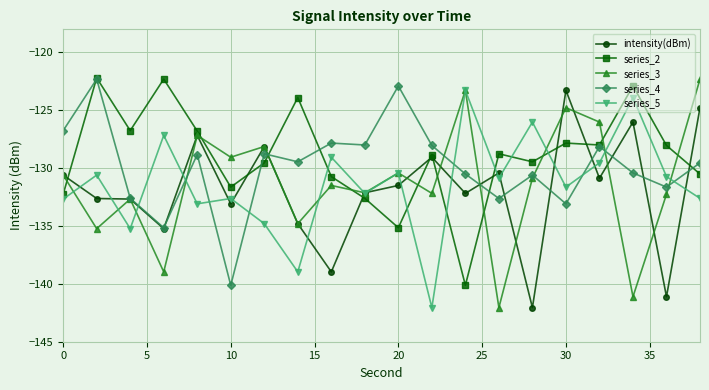

True or false: series_5 has more than 0 interior local peaks.

True